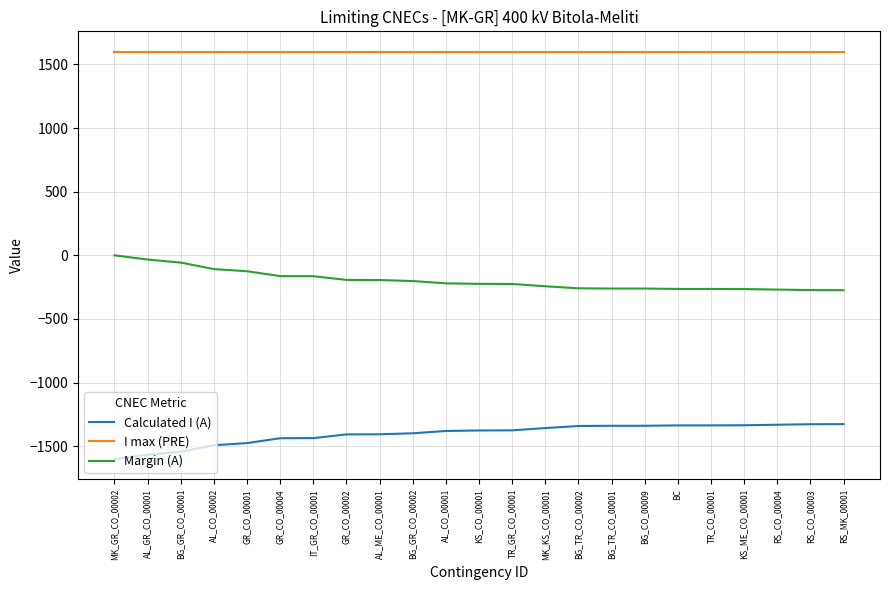

What is the smallest value displayed?

-1600